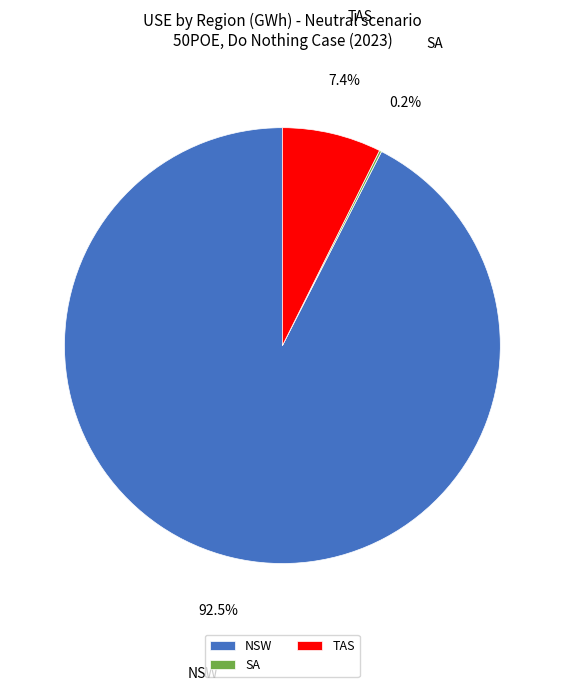

Which slice represents more than half of the pie?

NSW